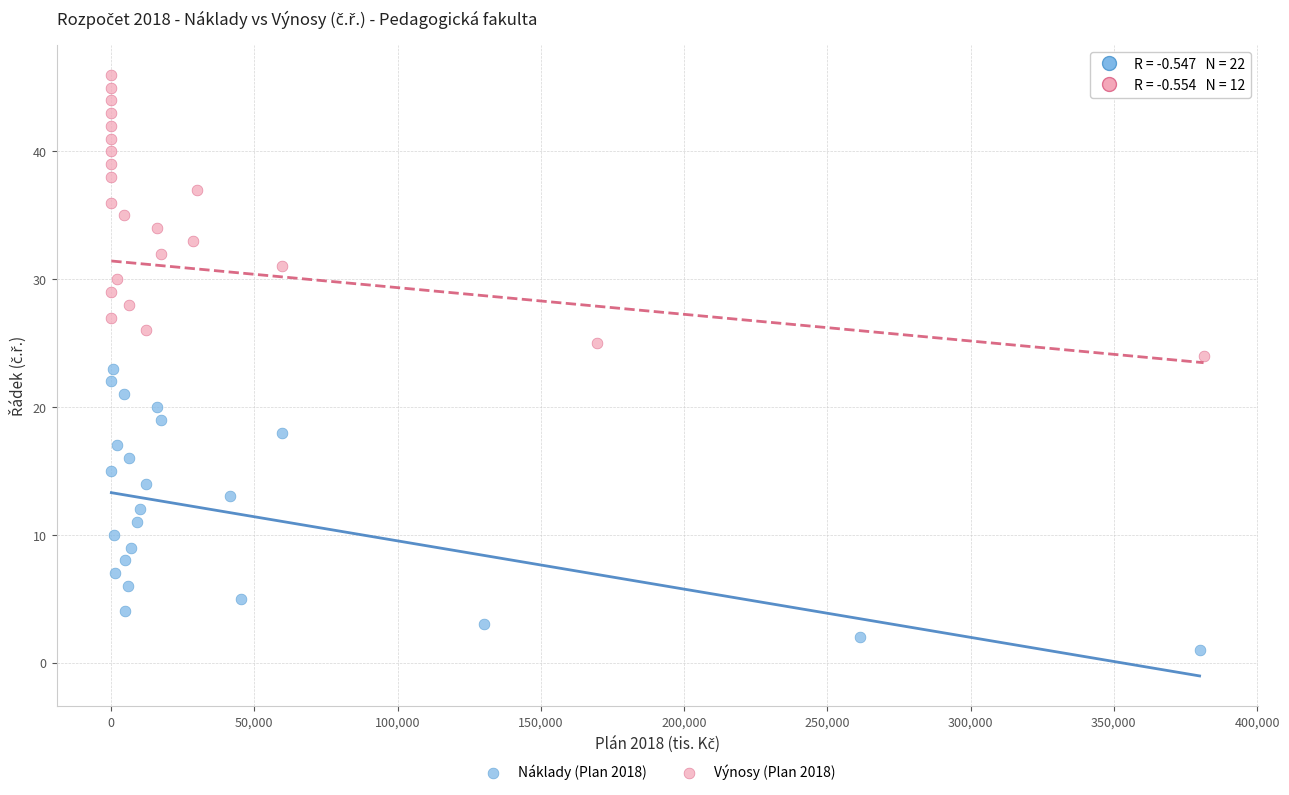

What are all the series names shown in the legend?

Náklady (Plan 2018), Výnosy (Plan 2018)